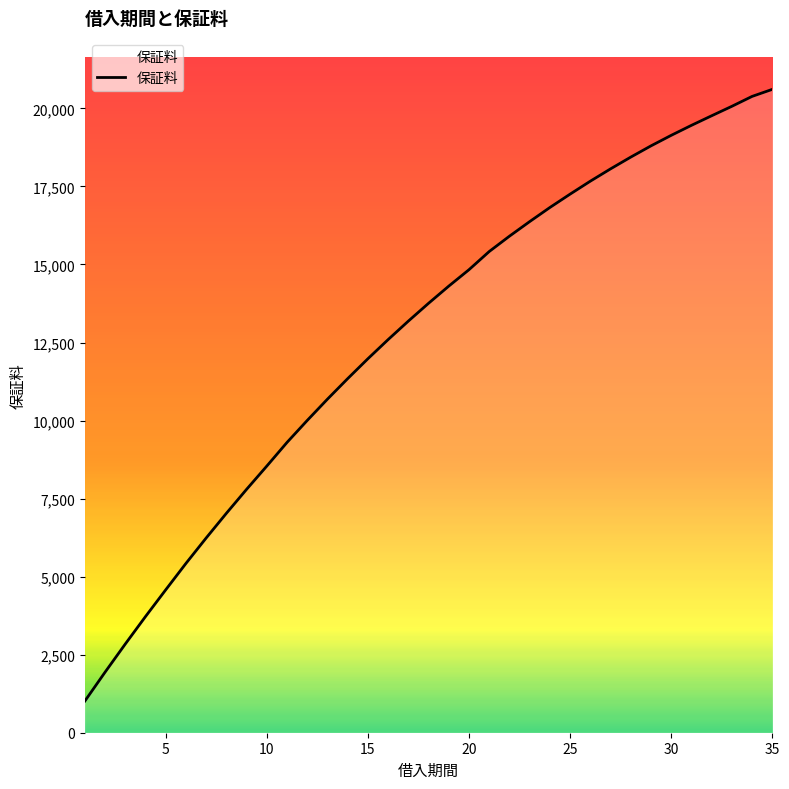

What is the greatest value displayed?

20610